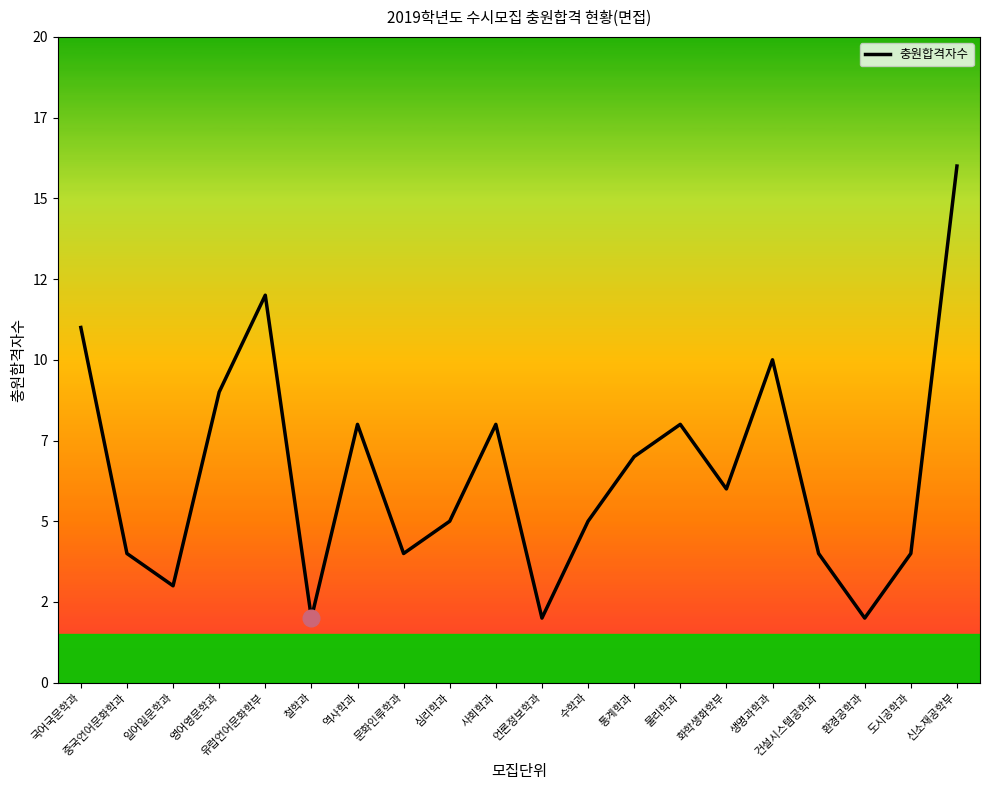

The value at 심리학과 is 5. True or false?

True